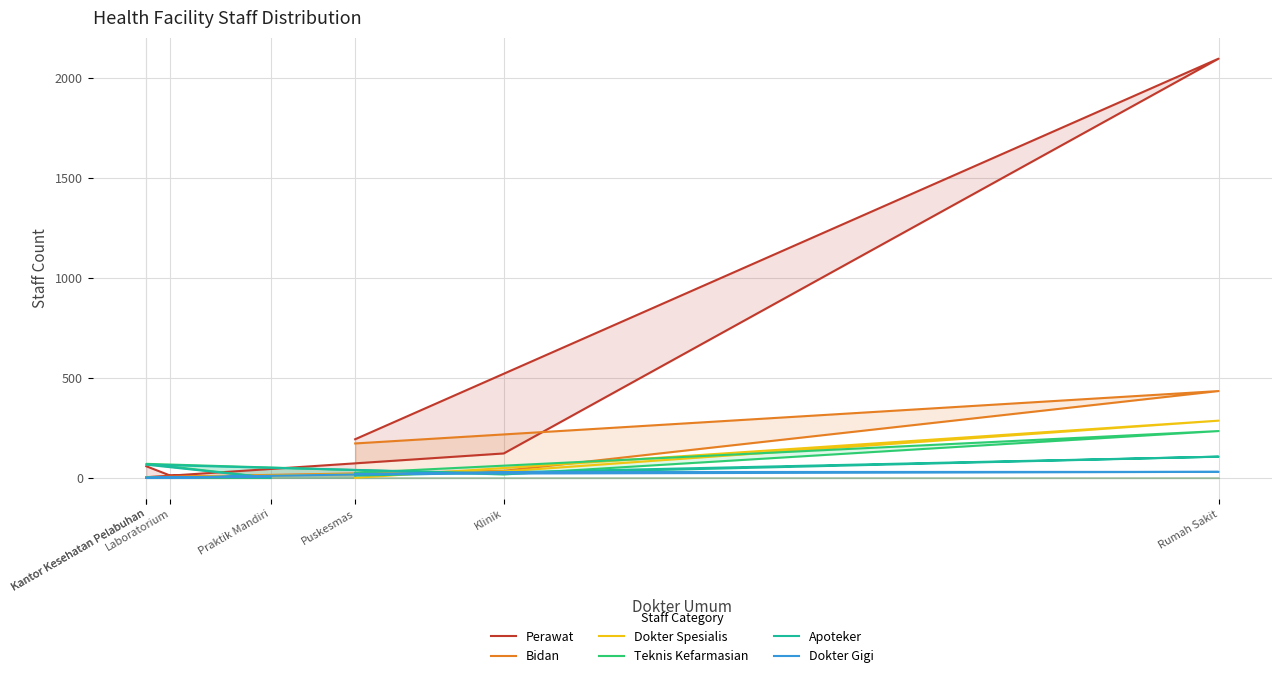

What is the difference between the maximum and minimum values in the Dokter Gigi series?

30